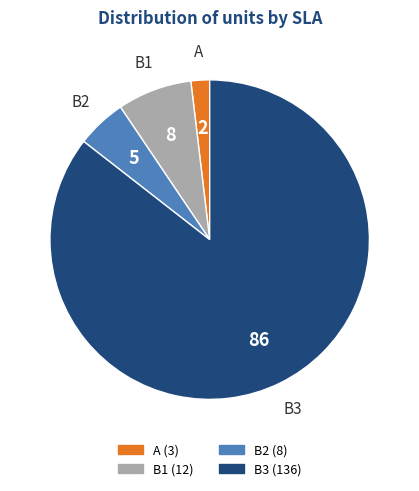

Count the number of slices in the pie.

4